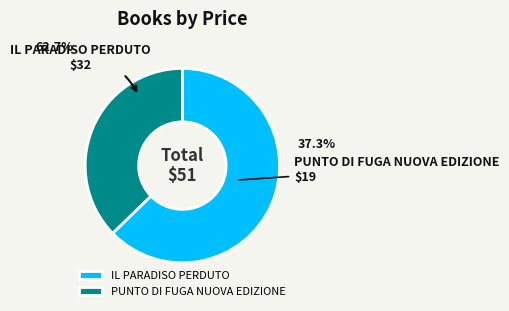

True or false: IL PARADISO PERDUTO accounts for 48% of the total.

False